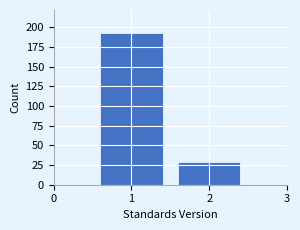

Reading left to right, what are all the values shown in this chart?

193	29